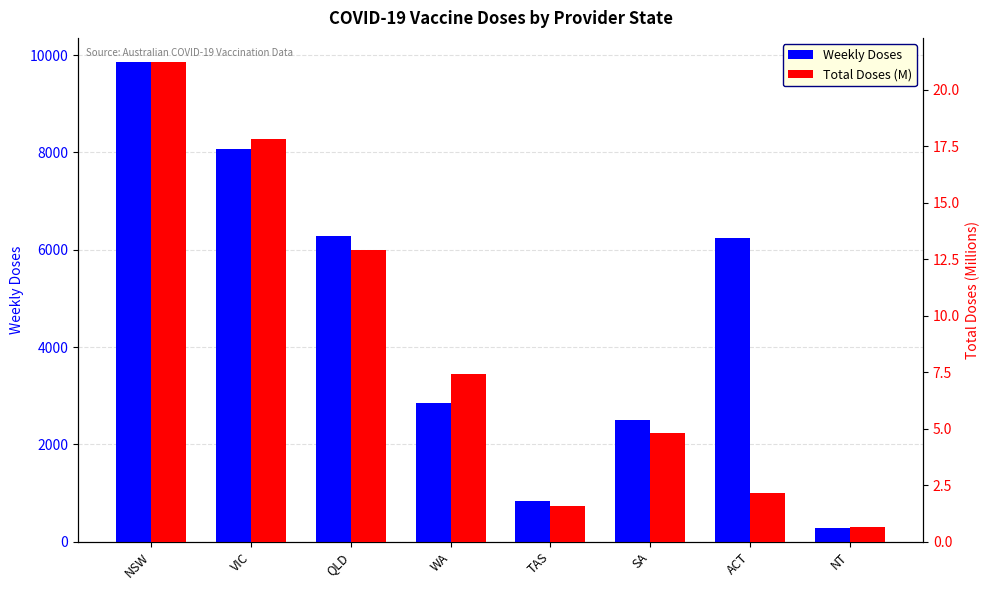

What is the difference between the second highest and second lowest values in the Total Doses (M) series?

16.2